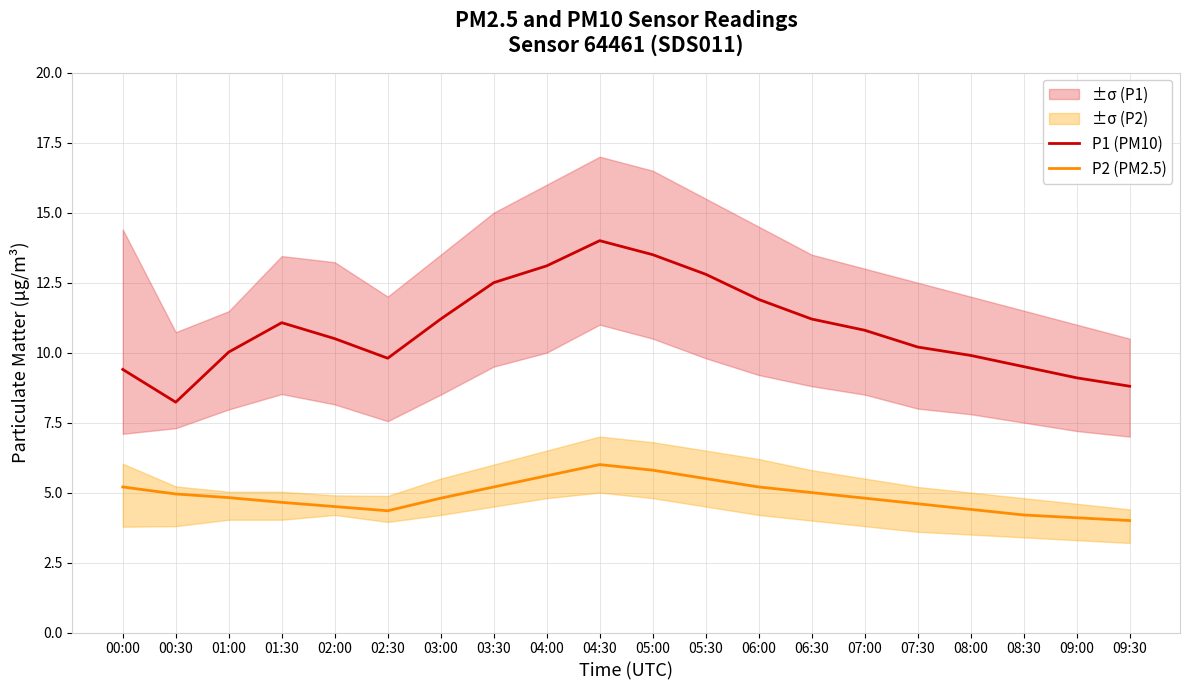

What is the difference between the second highest and minimum values in the P1 (PM10) series?

5.3